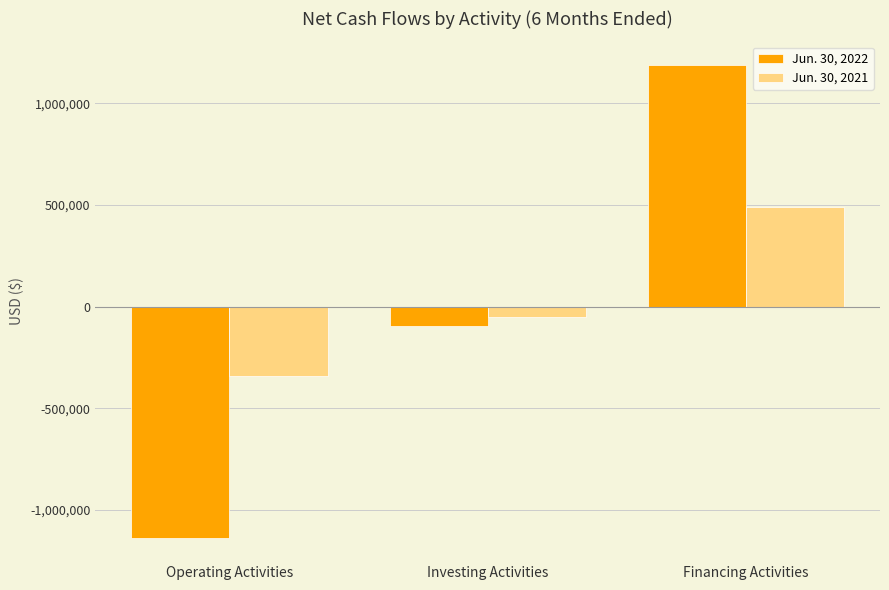

Does the chart contain stacked bars?

No